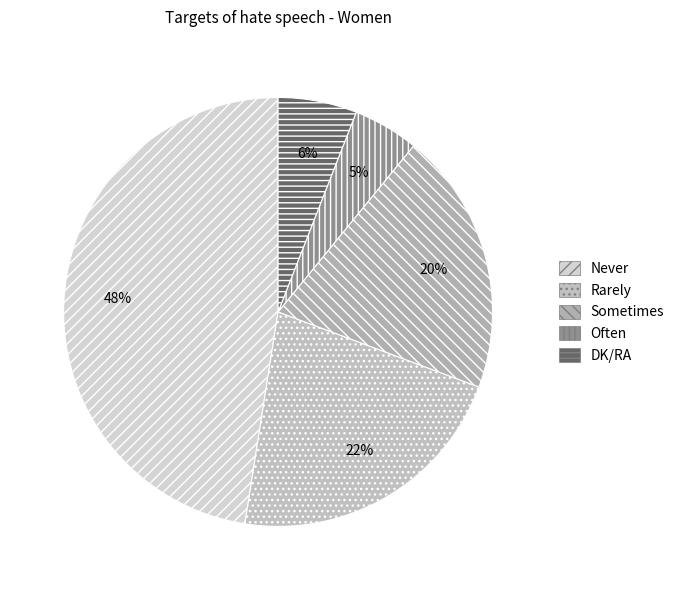

How many slices are in this pie chart?

5